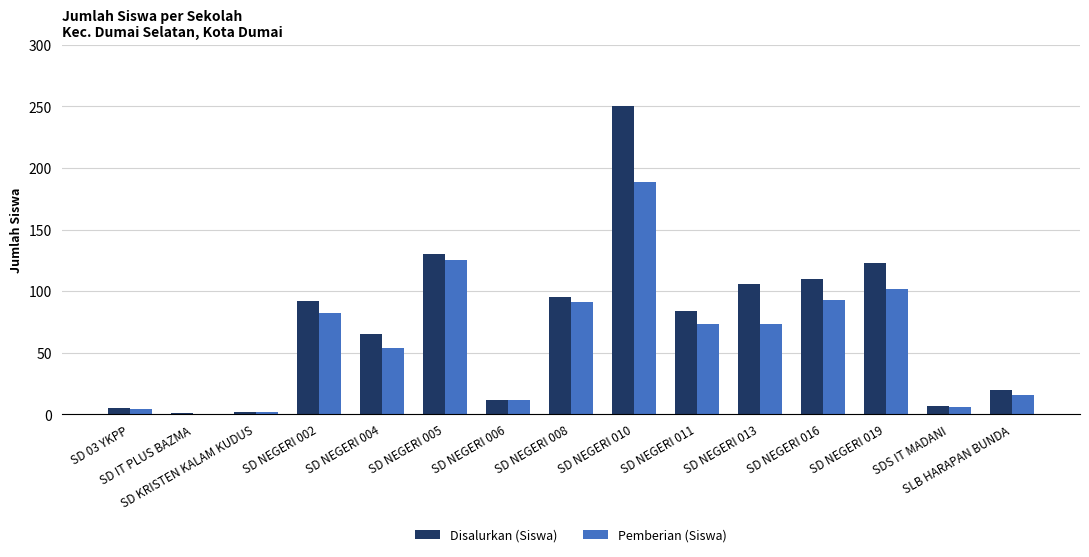

What is the highest value of the Disalurkan (Siswa) series?

250